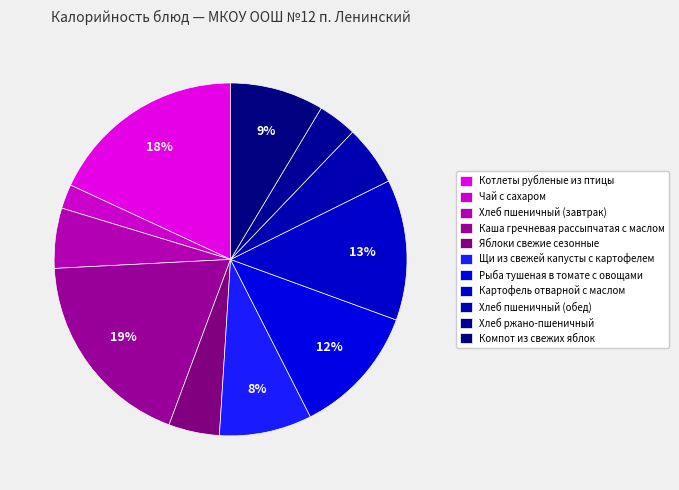

Count the number of slices in the pie.

11